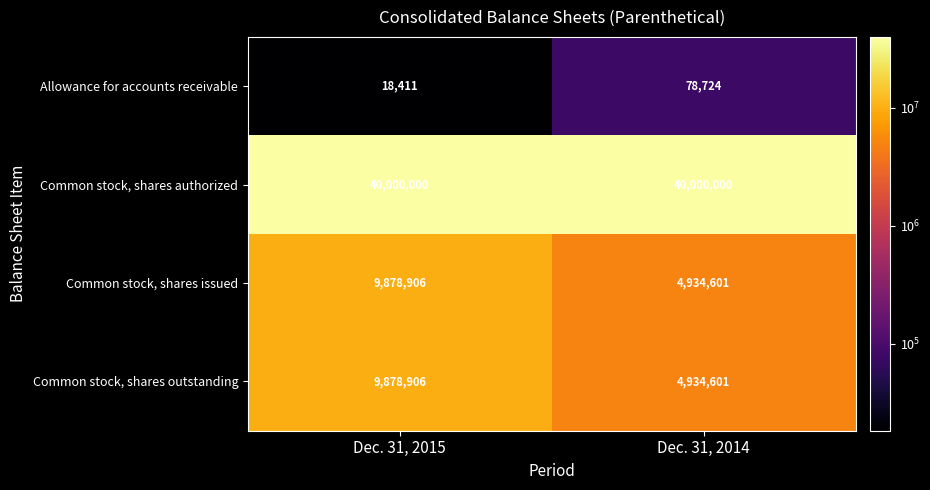

What is the sum of all Common stock, shares authorized values?

80000000